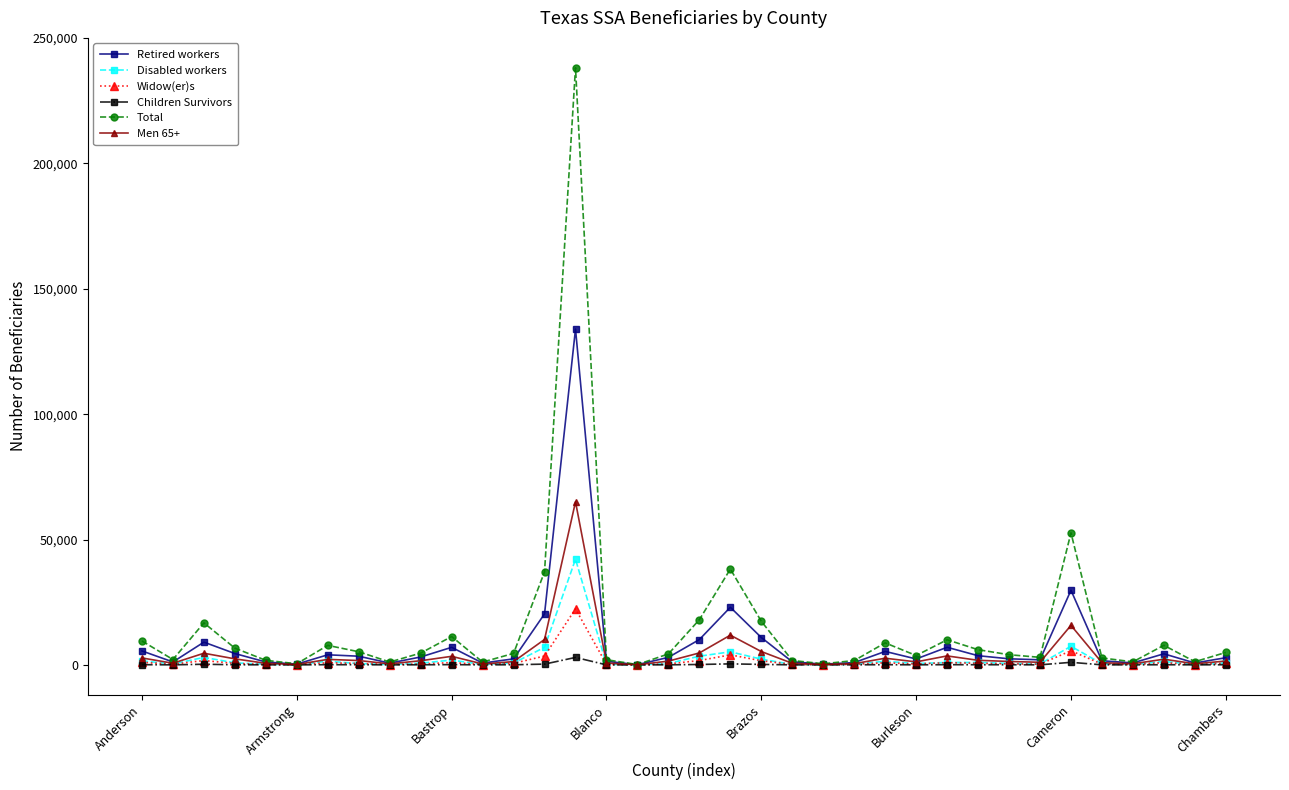

What is the difference between the maximum and minimum values in the Total series?

238050